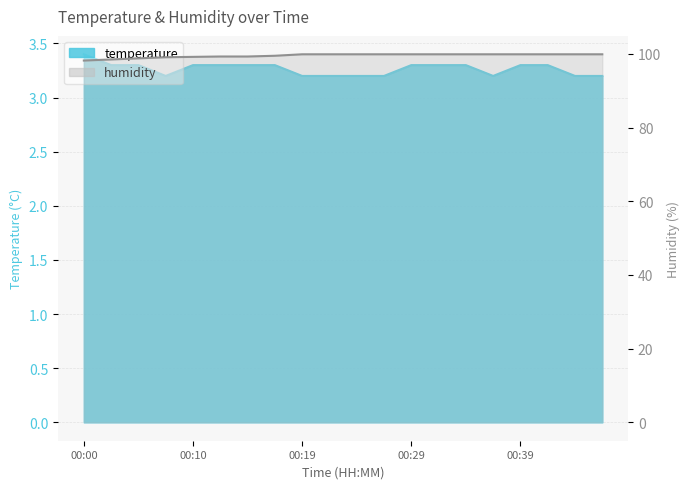

True or false: temperature has more than 0 points higher than both neighbors.

False